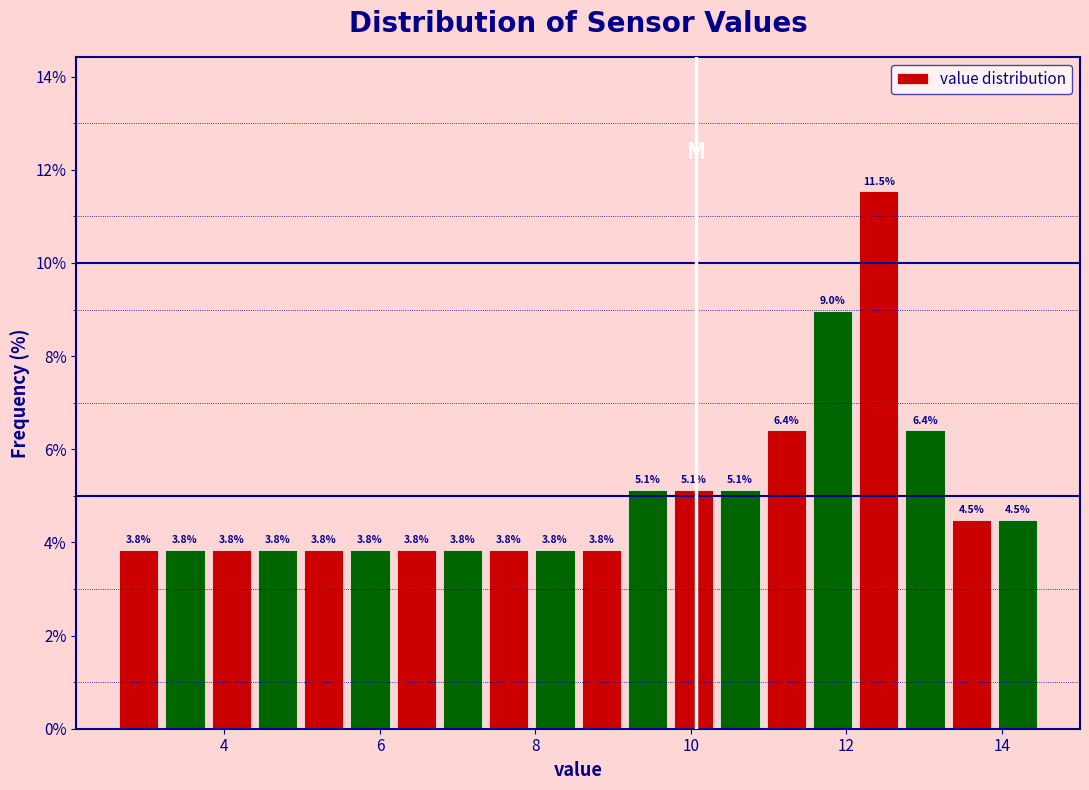

Read against the x-axis, roughly where is the centre of the tallest bar?

12.4